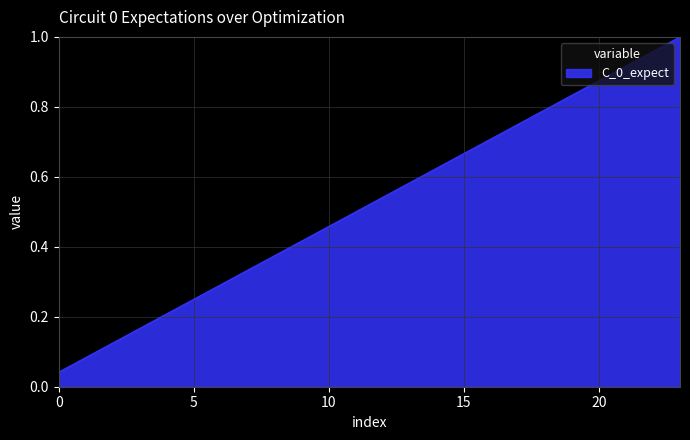

True or false: the data has more than 2 interior local peaks.

False